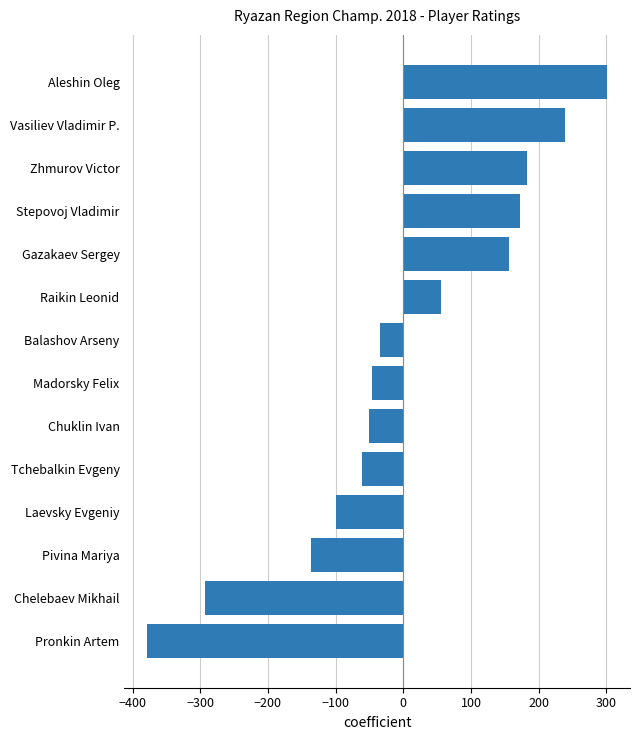

The value at Pivina Mariya is -68. True or false?

False